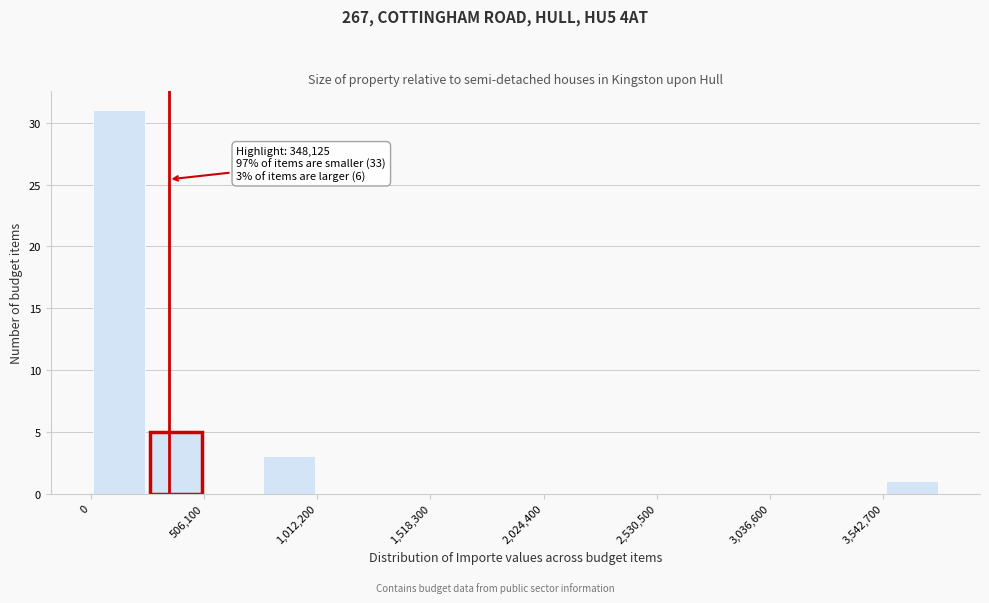

Read against the x-axis, roughly where is the centre of the tallest bar?

100000